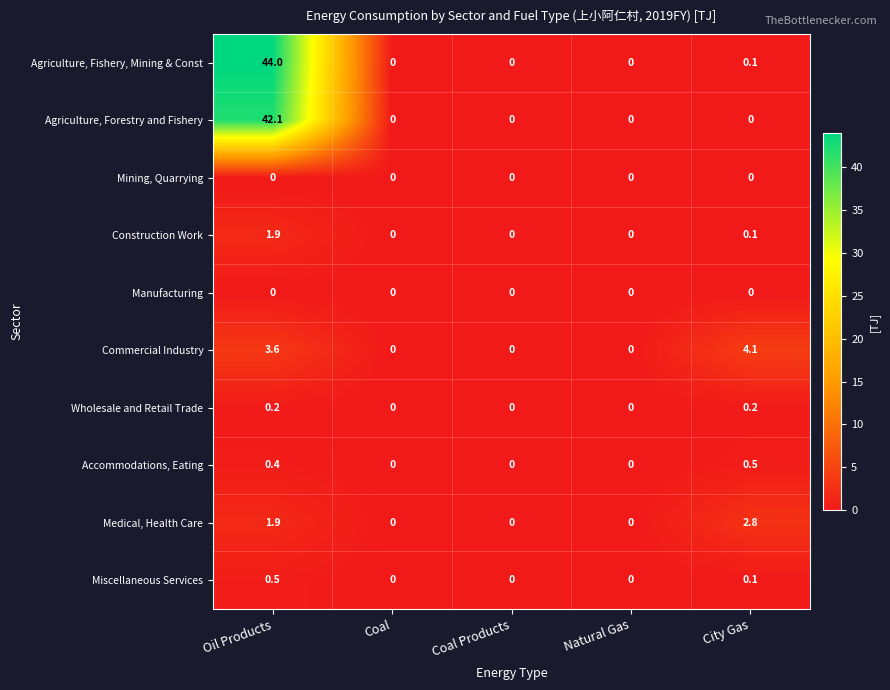

At which label does Accommodations, Eating reach its peak?

City Gas